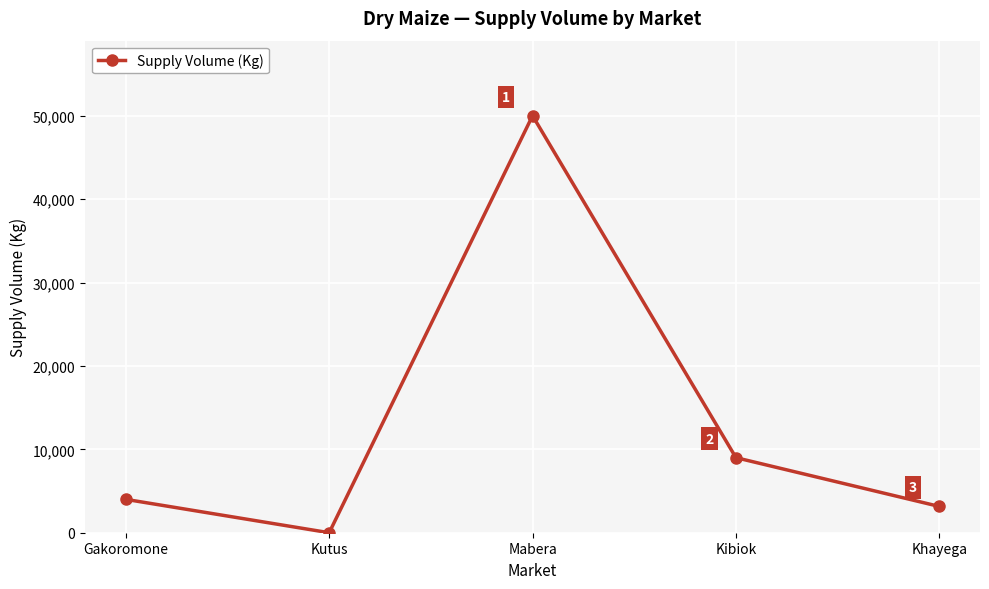

Reading left to right, transcribe all the data shown in this chart.

Gakoromone=4000	Kutus=0	Mabera=50000	Kibiok=9000	Khayega=3150